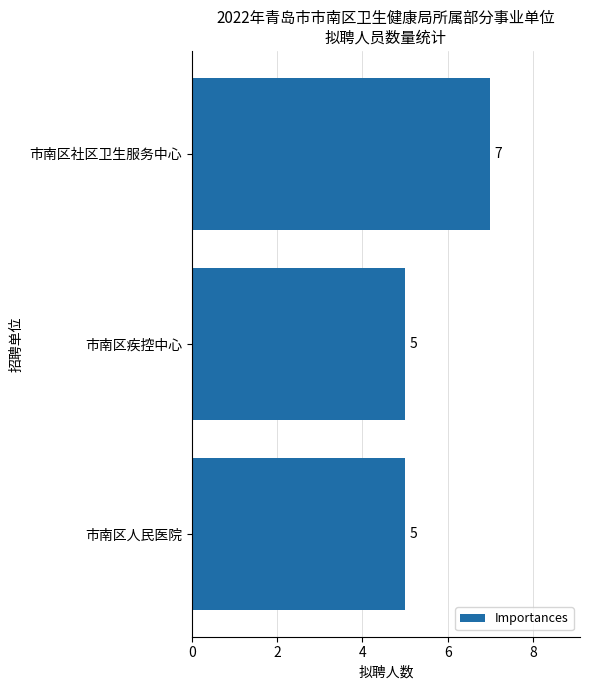

Reading top to bottom, extract all data points from this chart.

7	5	5